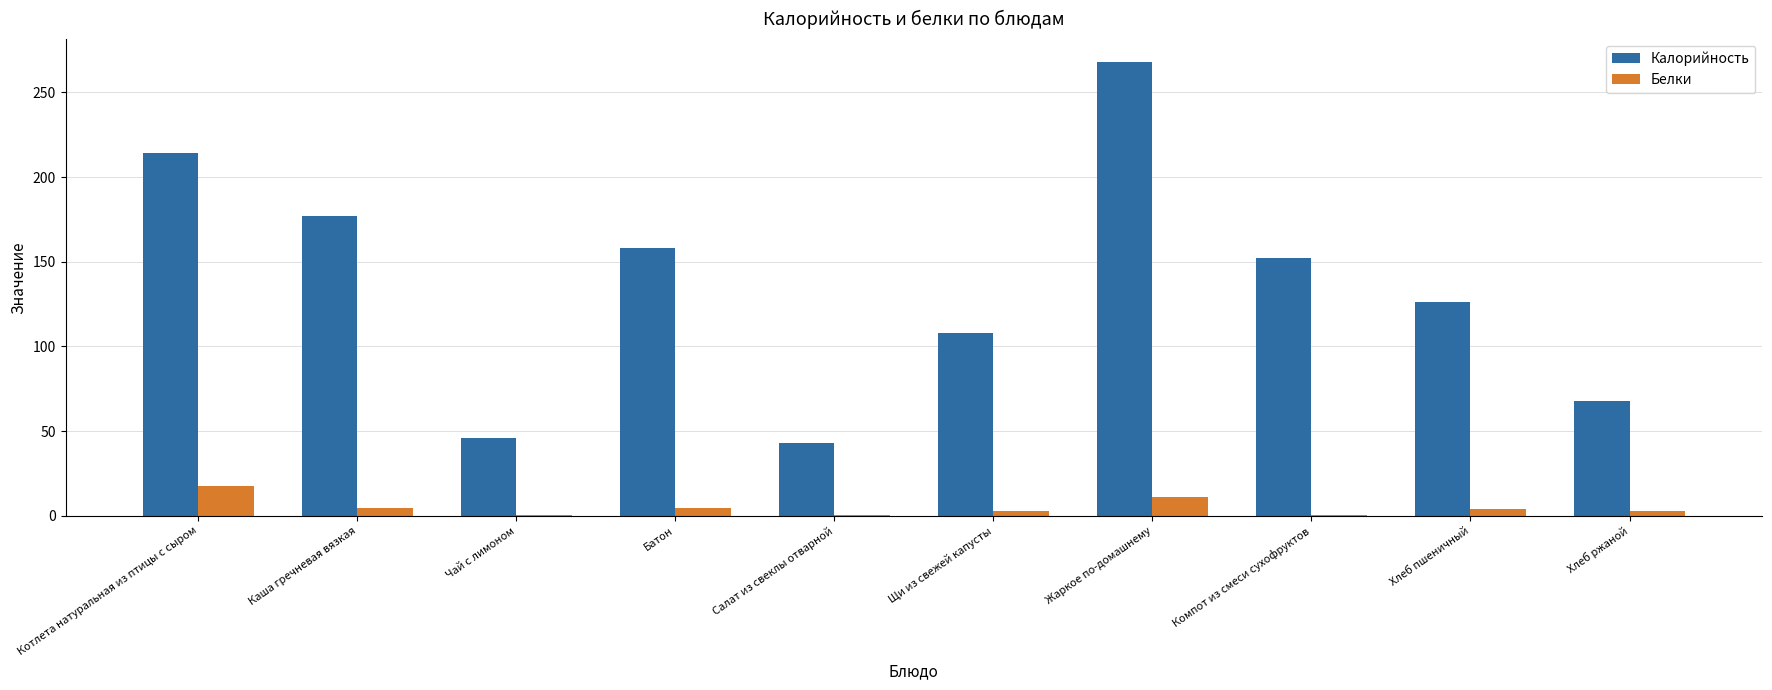

Is the value of Белки at Батон greater than the value of Калорийность at Каша гречневая вязкая?

No